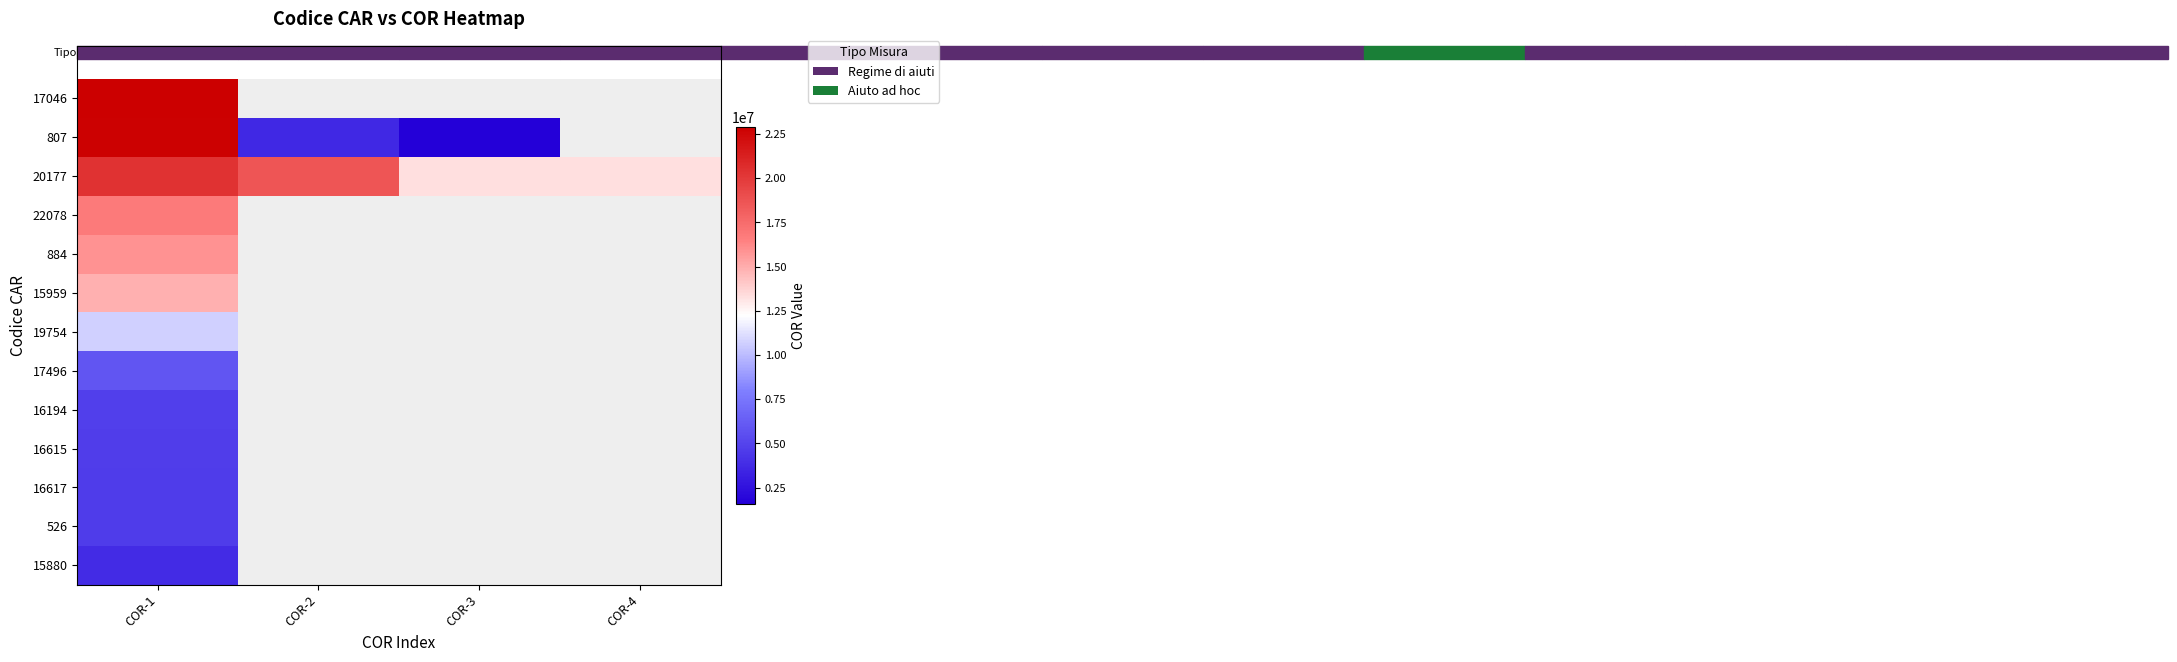

Which has a higher value, COR-2 or COR-4?

COR-4